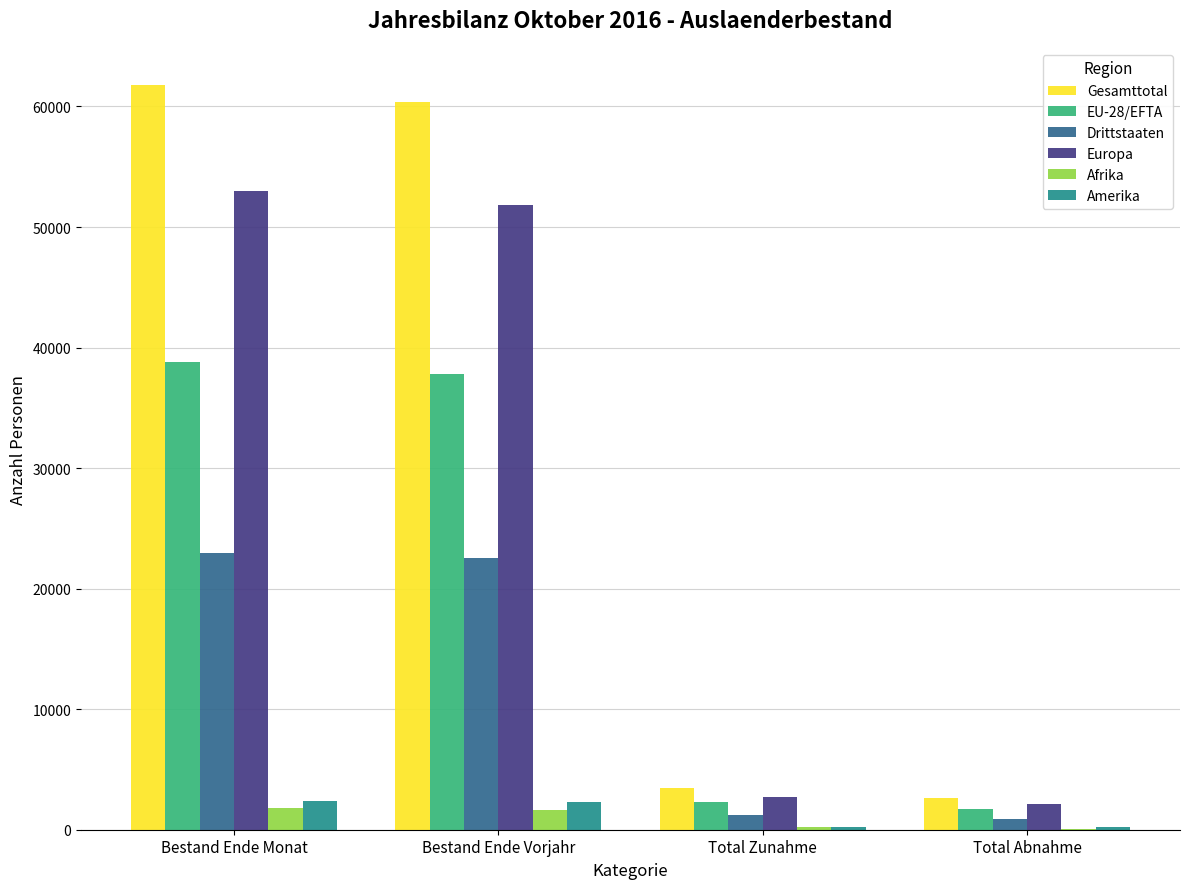

Between Bestand Ende Vorjahr and Total Zunahme, which series saw the biggest shift?

Gesamttotal